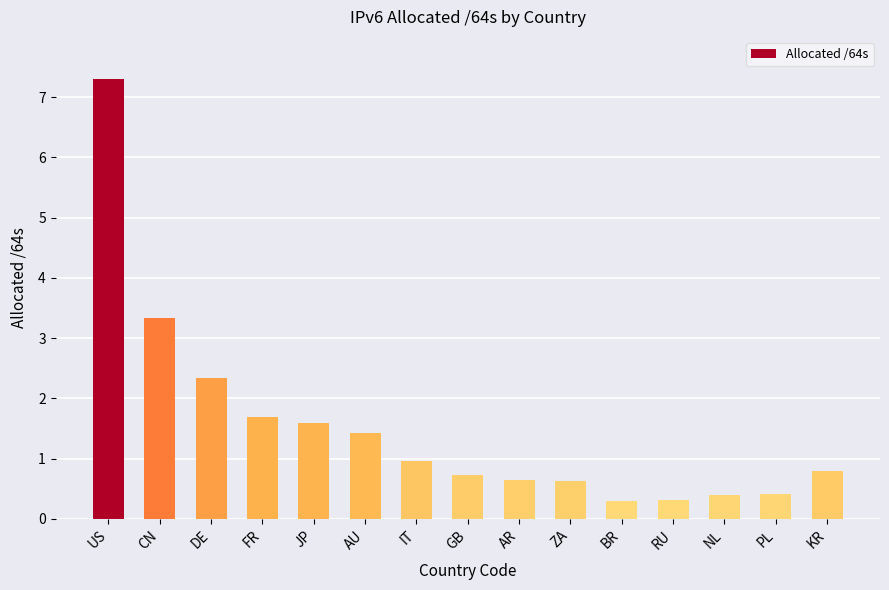

Reading right to left, extract all data points from this chart.

0.8	0.4	0.4	0.3	0.3	0.6	0.6	0.7	1.0	1.4	1.6	1.7	2.3	3.3	7.3